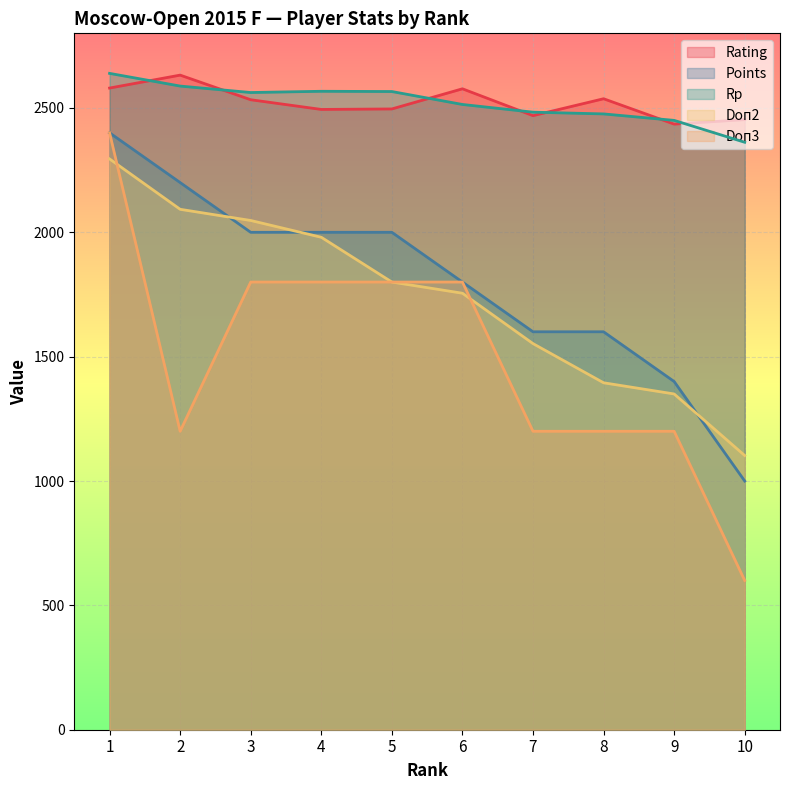

True or false: Points and Doп2 cross at least once.

True